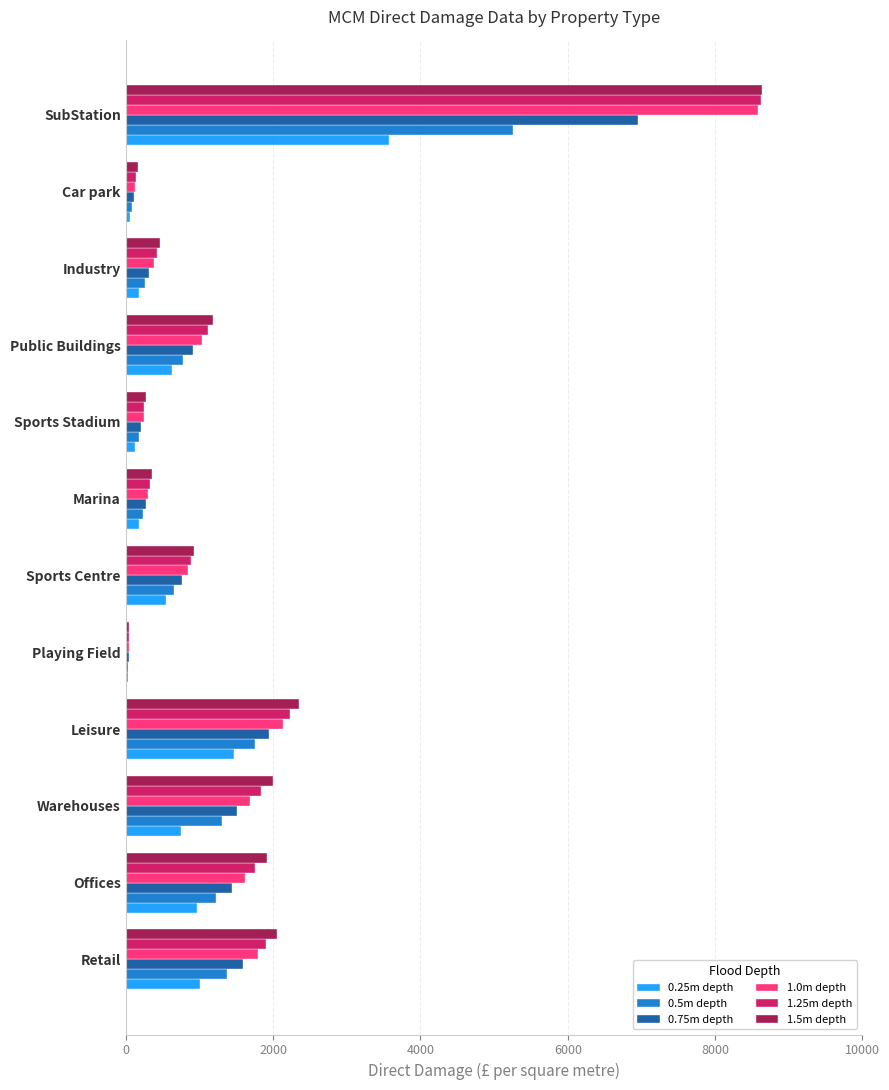

Which series has the widest spread of values?

1.5m depth